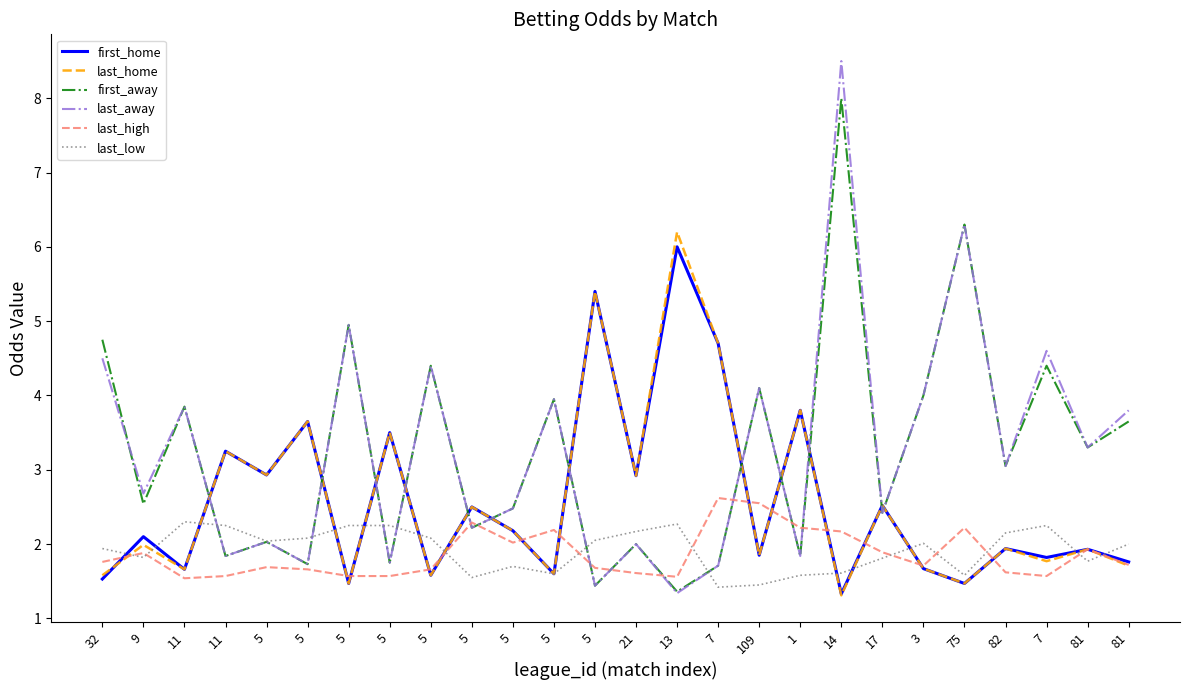

Reading left to right, list all the values displayed in this chart.

first_home: 1.5	2.1	1.7	3.2	2.9	3.6	1.5	3.5	1.6	2.5	2.2	1.6	5.4	2.9	6.0	4.7	1.9	3.8	1.3	2.5	1.7	1.5	1.9	1.8	1.9	1.8
last_home: 1.6	2.0	1.7	3.2	2.9	3.6	1.5	3.5	1.6	2.5	2.2	1.6	5.4	2.9	6.2	4.7	1.9	3.8	1.3	2.5	1.7	1.5	1.9	1.8	1.9	1.7
first_away: 4.8	2.5	3.9	1.8	2.0	1.7	5.0	1.8	4.4	2.2	2.5	4.0	1.4	2.0	1.4	1.7	4.1	1.8	8.0	2.4	4.0	6.3	3.0	4.4	3.3	3.6
last_away: 4.5	2.7	3.9	1.8	2.0	1.7	5.0	1.8	4.4	2.2	2.5	4.0	1.4	2.0	1.3	1.7	4.1	1.8	8.5	2.4	4.0	6.3	3.0	4.6	3.3	3.8
last_high: 1.8	1.9	1.5	1.6	1.7	1.7	1.6	1.6	1.7	2.3	2.0	2.2	1.7	1.6	1.6	2.6	2.5	2.2	2.2	1.9	1.7	2.2	1.6	1.6	1.9	1.7
last_low: 1.9	1.8	2.3	2.2	2.0	2.1	2.2	2.2	2.1	1.6	1.7	1.6	2.0	2.2	2.3	1.4	1.4	1.6	1.6	1.8	2.0	1.6	2.1	2.2	1.8	2.0